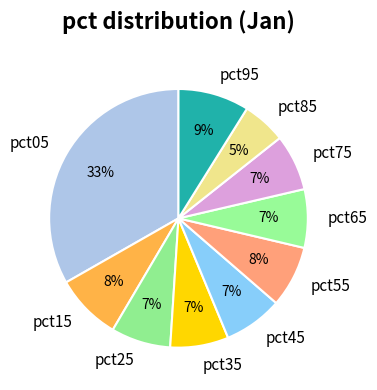

How many slices are in this pie chart?

10